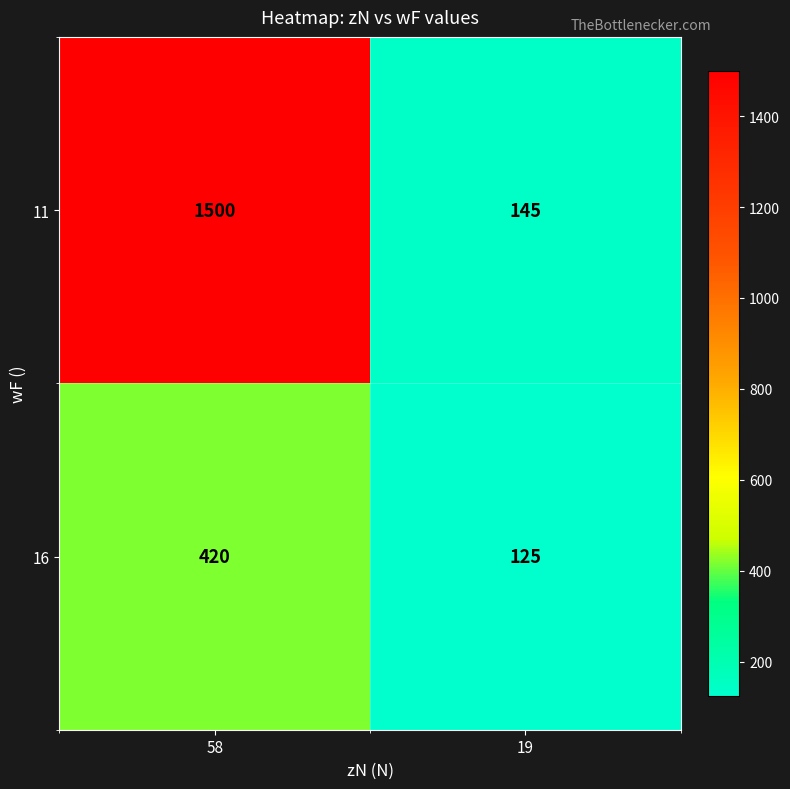

At which category does the chart reach its minimum across all series?

19